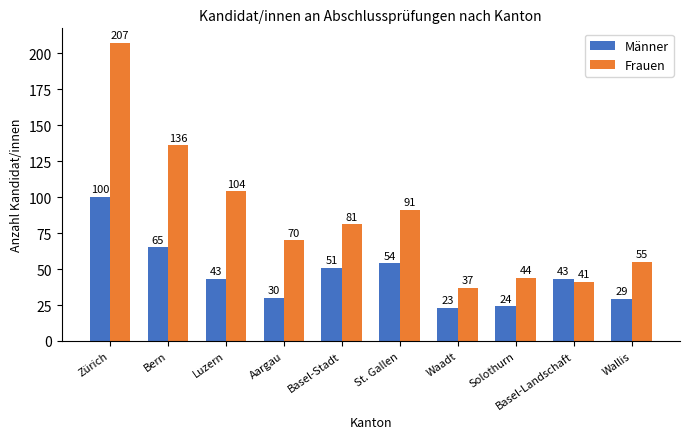

The value of Frauen at Zürich is 85. True or false?

False